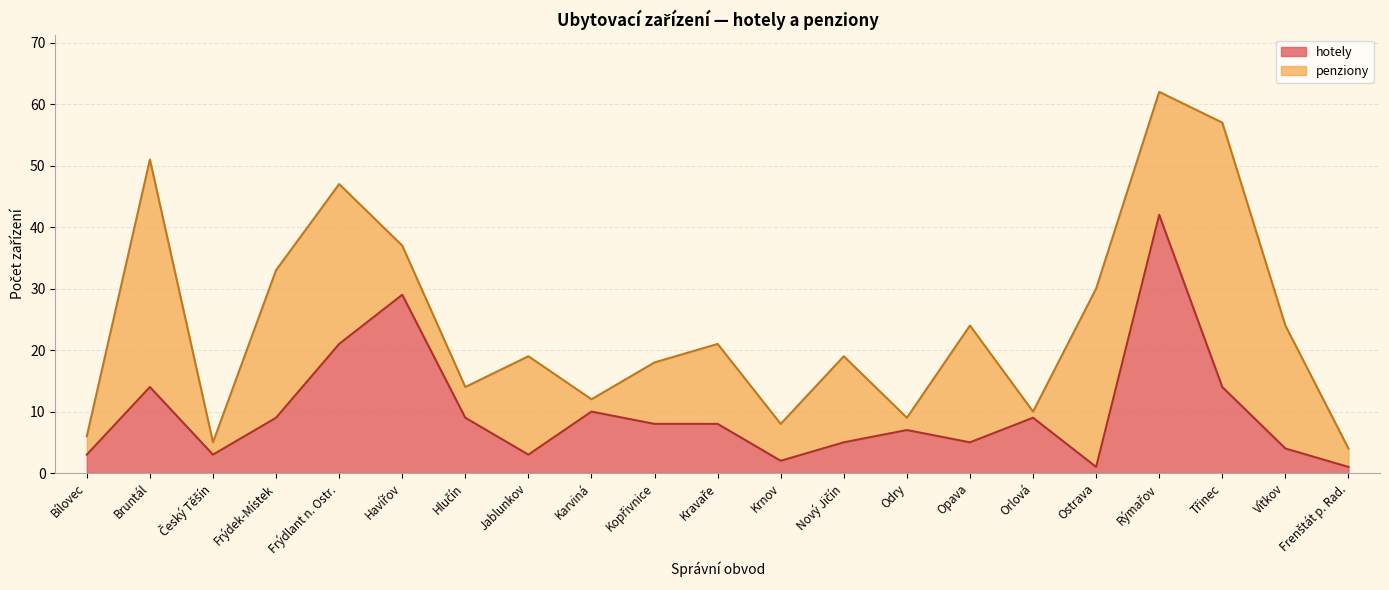

Is it true that hotely equals 16 at Orlová?

False